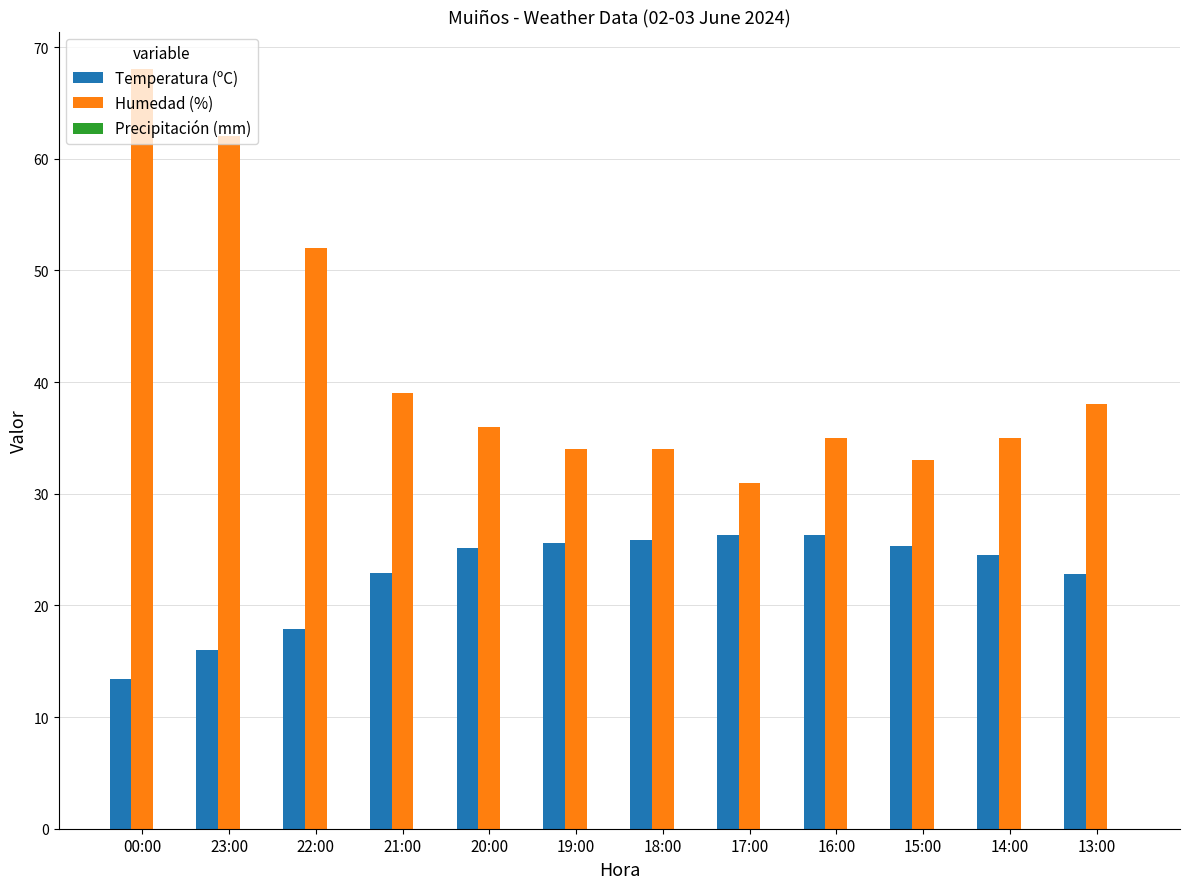

Rank the series at 15:00 from lowest to highest value.

Temperatura (ºC), Humedad (%)